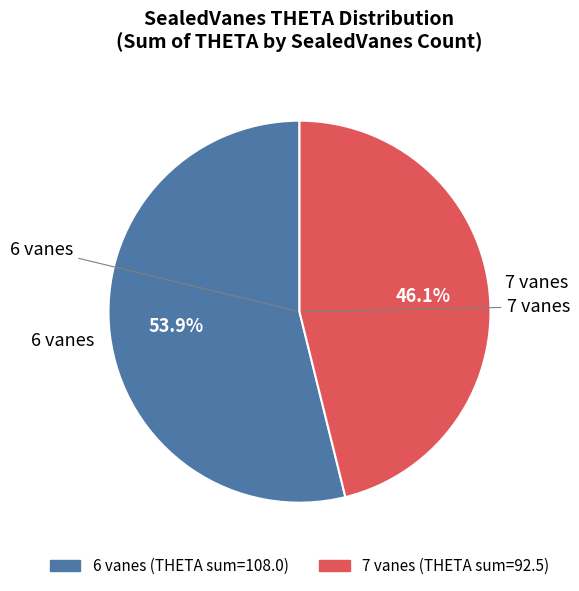

Which category has the biggest portion of the pie?

6